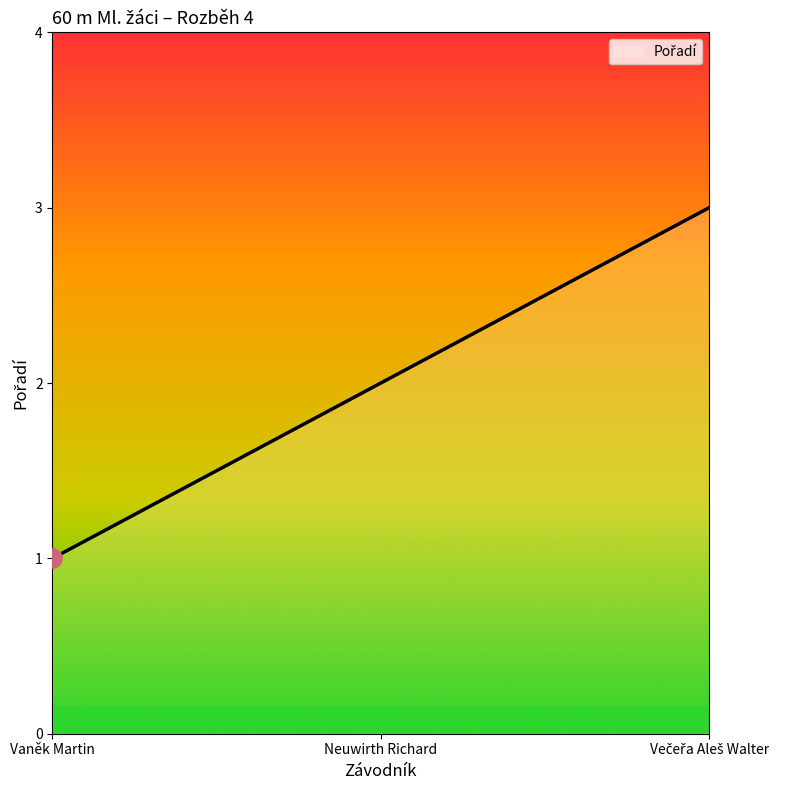

What is the sum of all values?

6